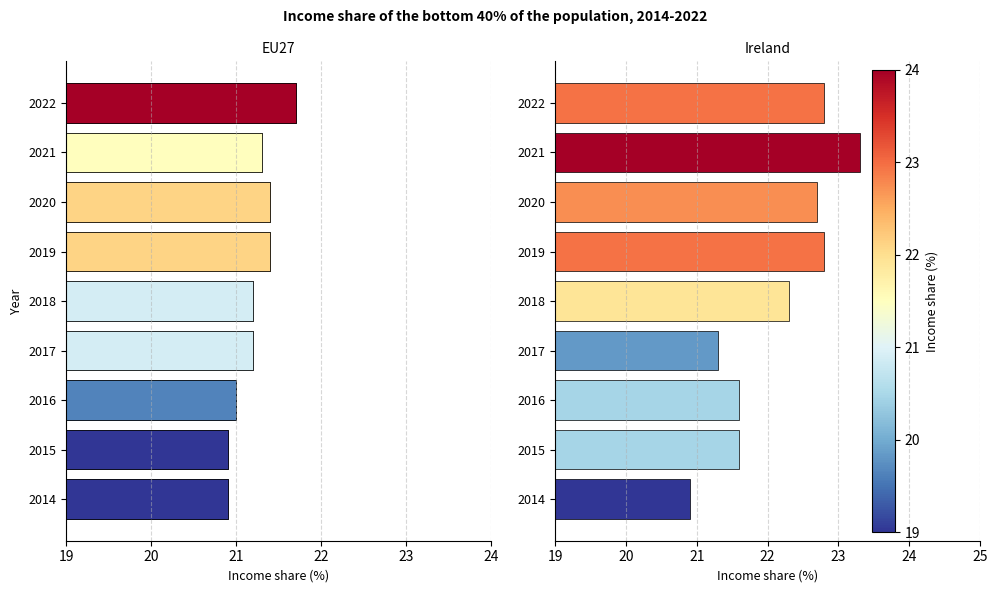

Reading left to right, transcribe all the data shown in this chart.

EU27: 20.9	20.9	21.0	21.2	21.2	21.4	21.4	21.3	21.7
Ireland: 20.9	21.6	21.6	21.3	22.3	22.8	22.7	23.3	22.8